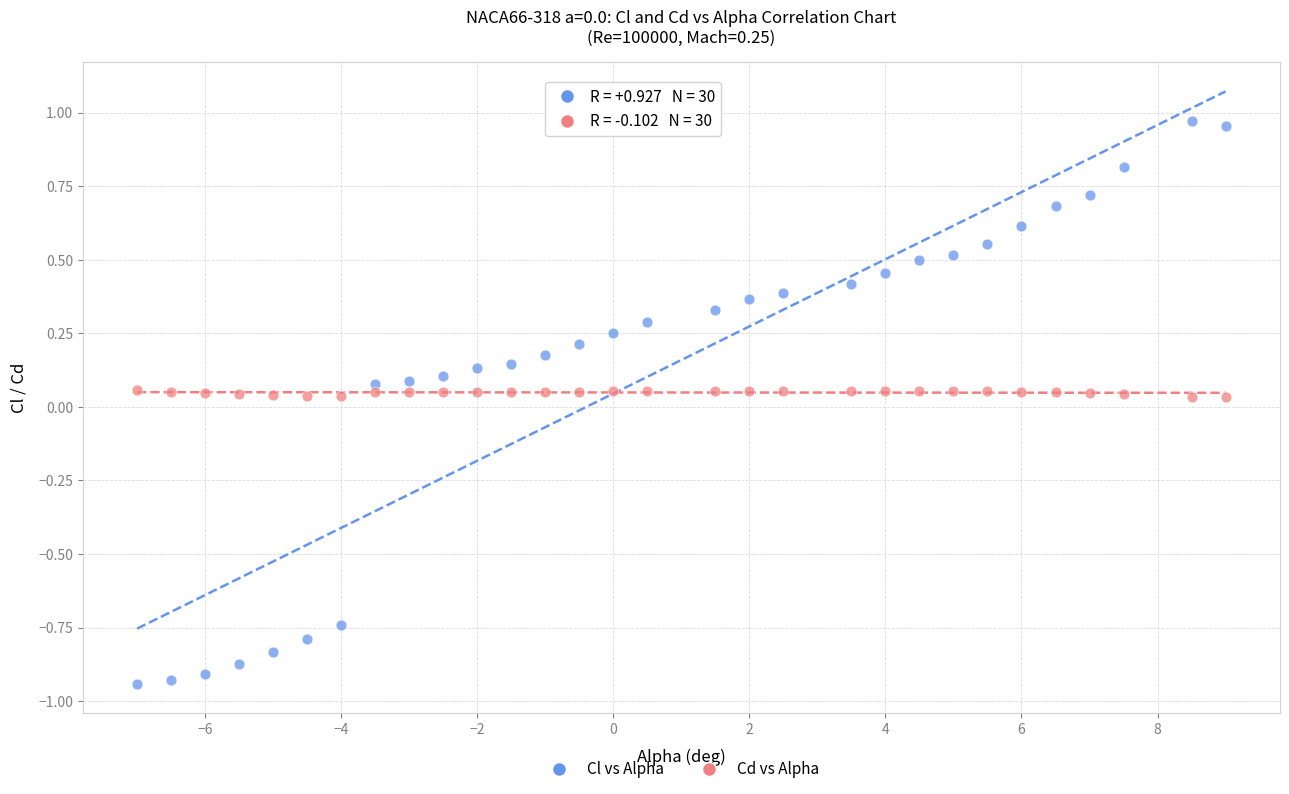

What is the X range (max minus min) for the scatter plot?

16.0